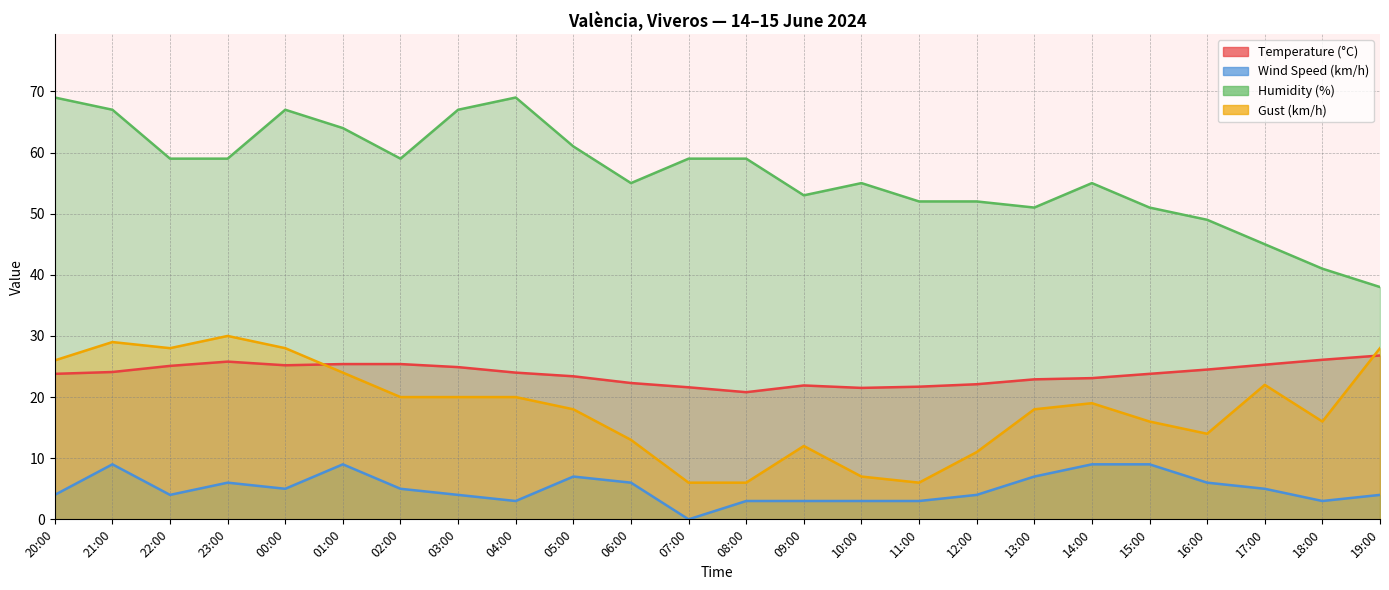

What is the difference between the maximum and second lowest values in the Humidity (%) series?

28.0